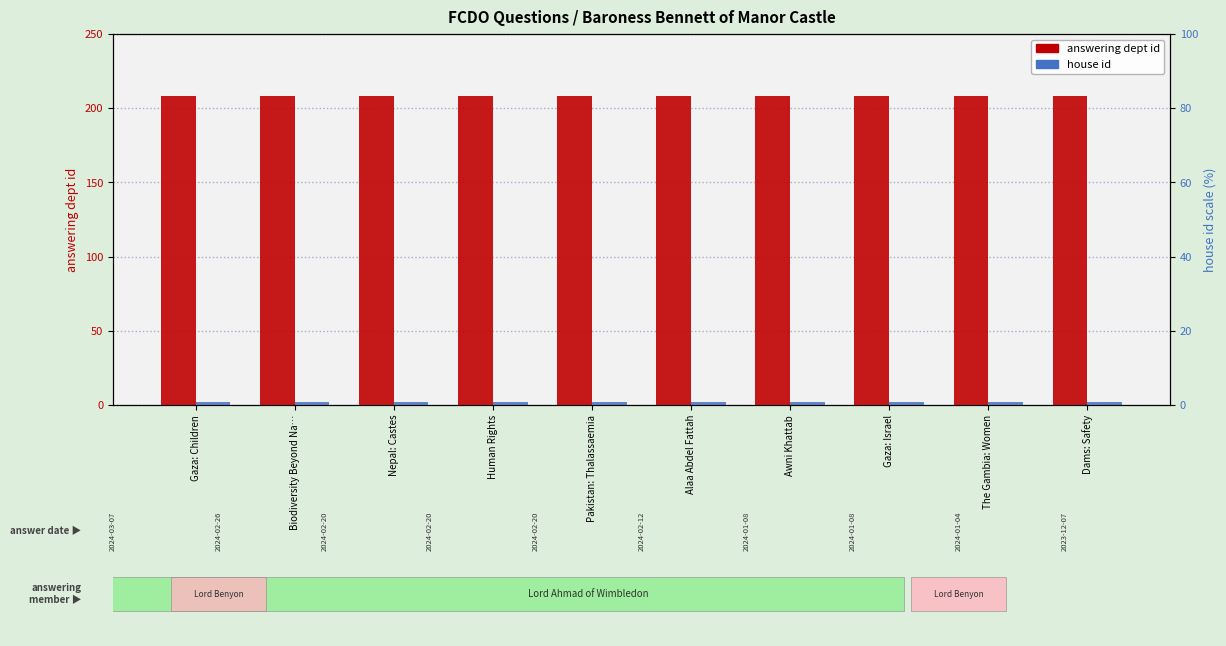

How many distinct data groups are displayed?

2